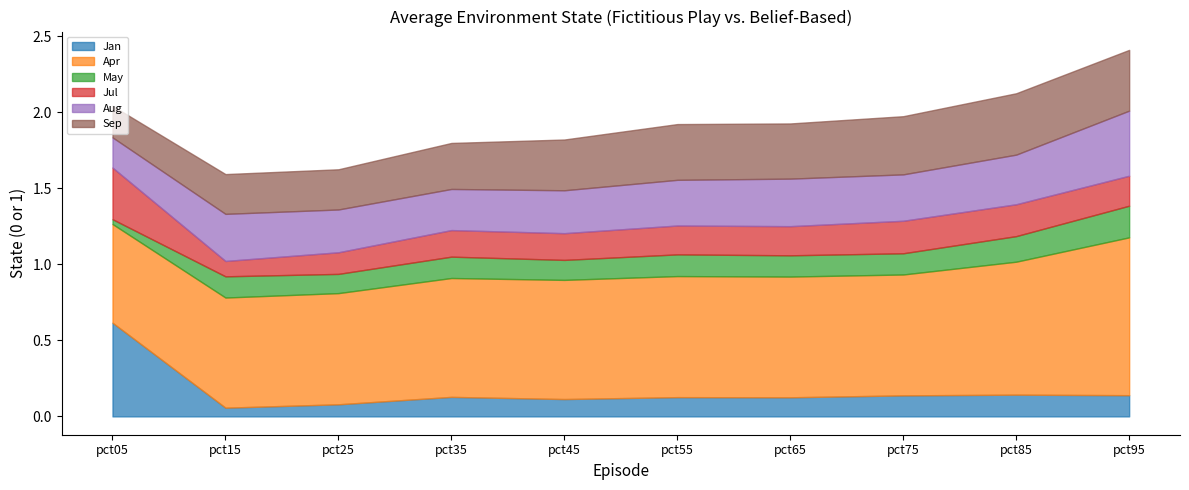

Reading left to right, what are all the values shown in this chart?

Jan: 0.6	0.1	0.1	0.1	0.1	0.1	0.1	0.1	0.1	0.1
Apr: 0.6	0.7	0.7	0.8	0.8	0.8	0.8	0.8	0.9	1.0
May: 0.0	0.1	0.1	0.1	0.1	0.1	0.1	0.1	0.2	0.2
Jul: 0.3	0.1	0.1	0.2	0.2	0.2	0.2	0.2	0.2	0.2
Aug: 0.2	0.3	0.3	0.3	0.3	0.3	0.3	0.3	0.3	0.4
Sep: 0.2	0.3	0.3	0.3	0.3	0.4	0.4	0.4	0.4	0.4